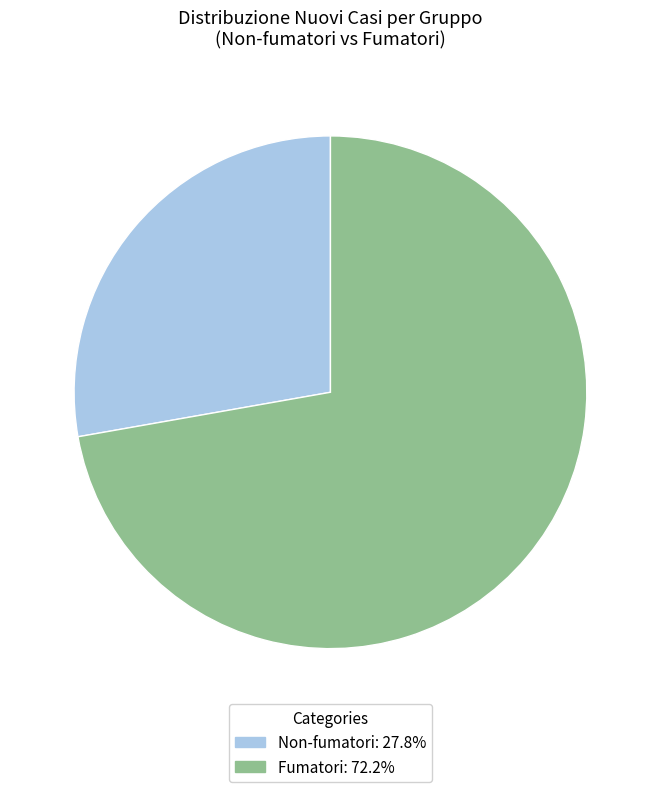

Count the number of slices in the pie.

2